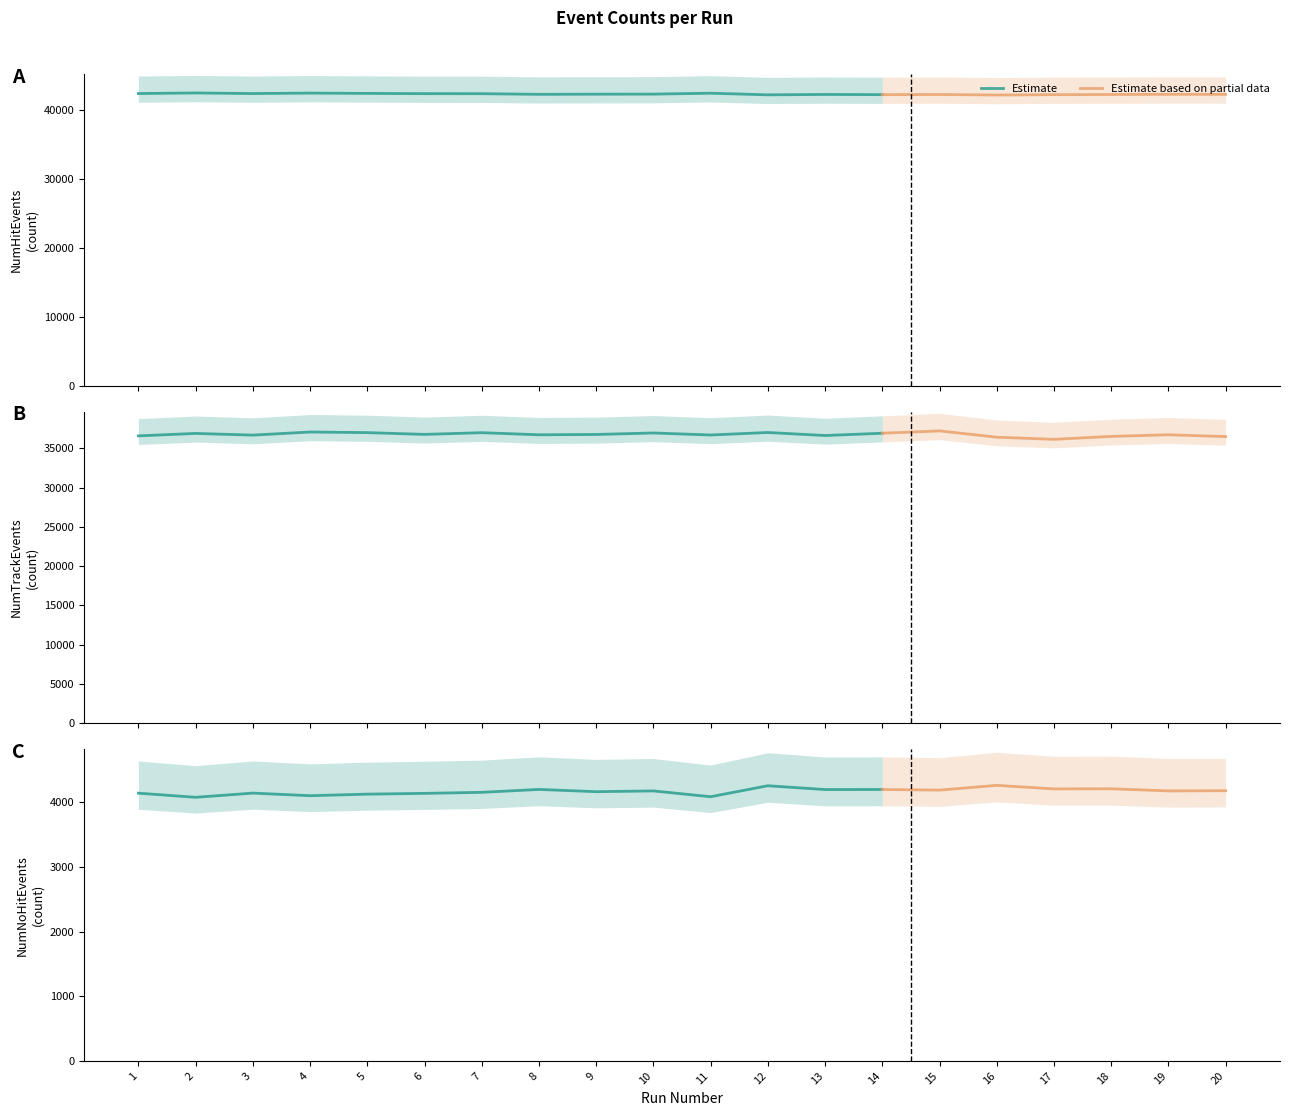

What is the value of the NumHitEvents point at the 3rd from the left?

42417